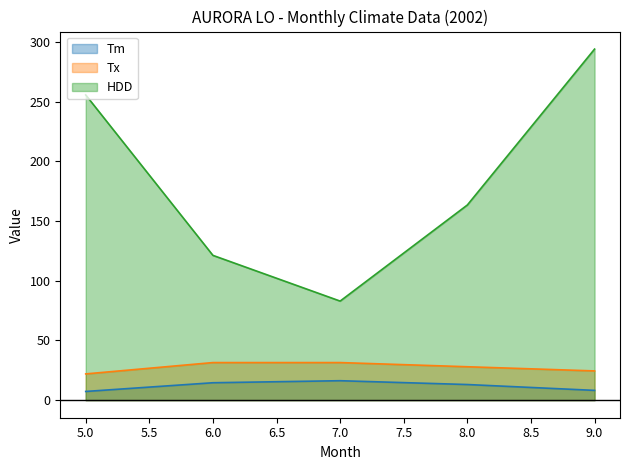

What is the difference between the Tm values at 5.0 and 6.0?

7.3